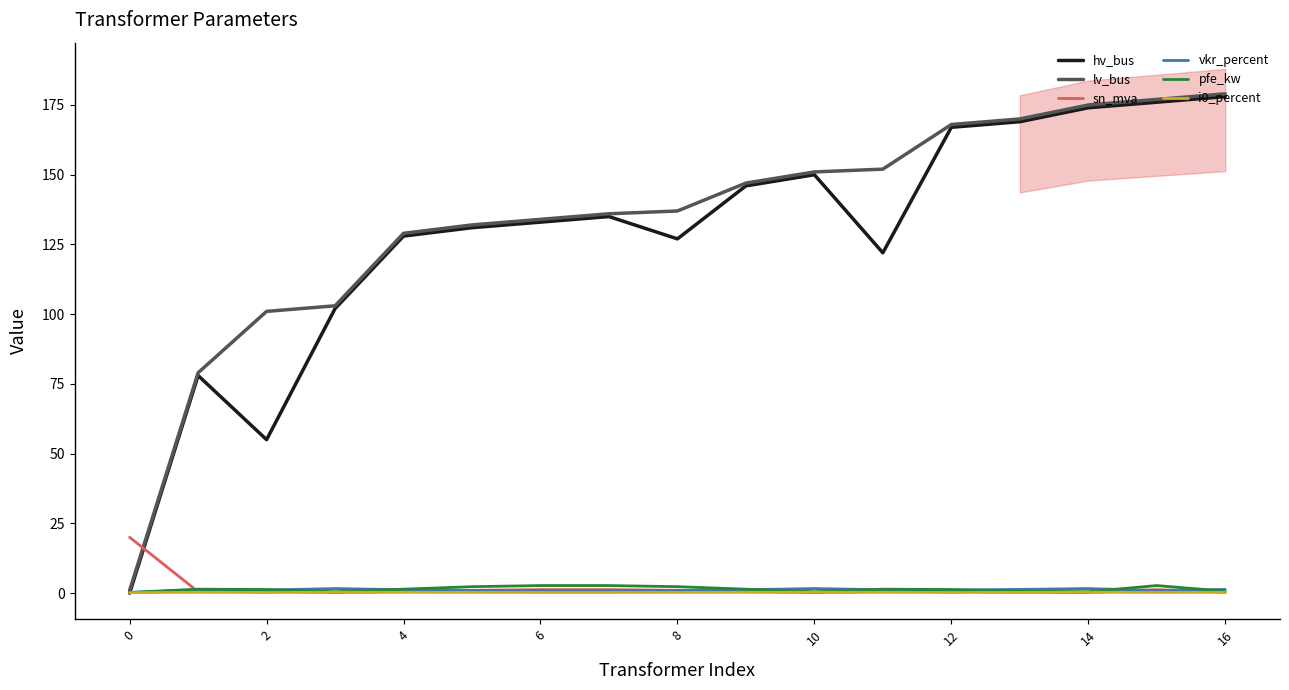

How many values in the vkr_percent series are below 1?

6